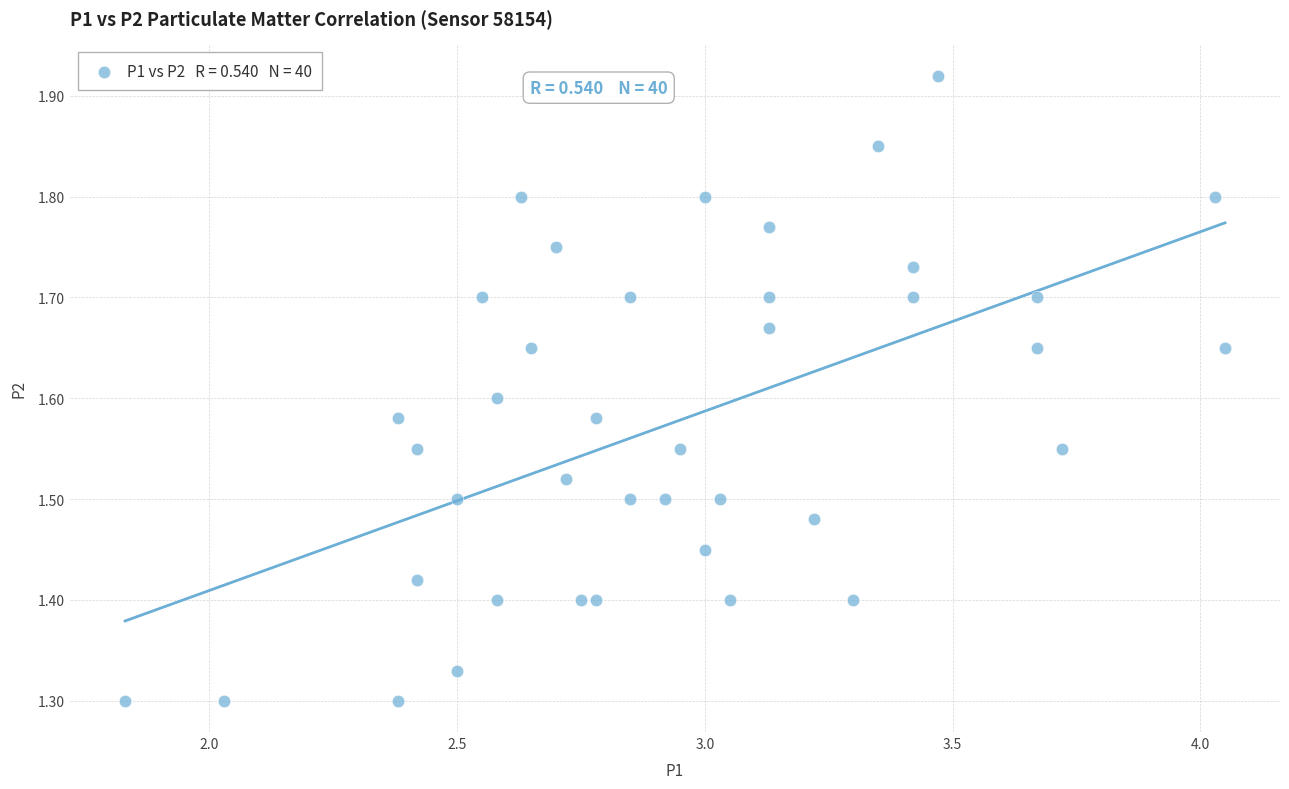

What is the range of Y values (max minus min)?

0.6